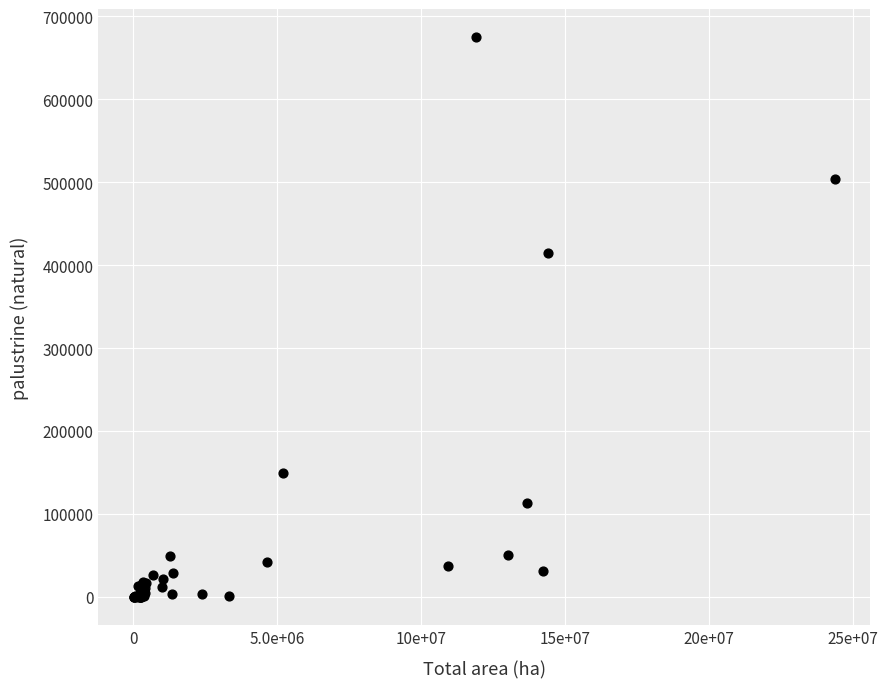

What Y value in the scatter plot is closest to 337474?

414604